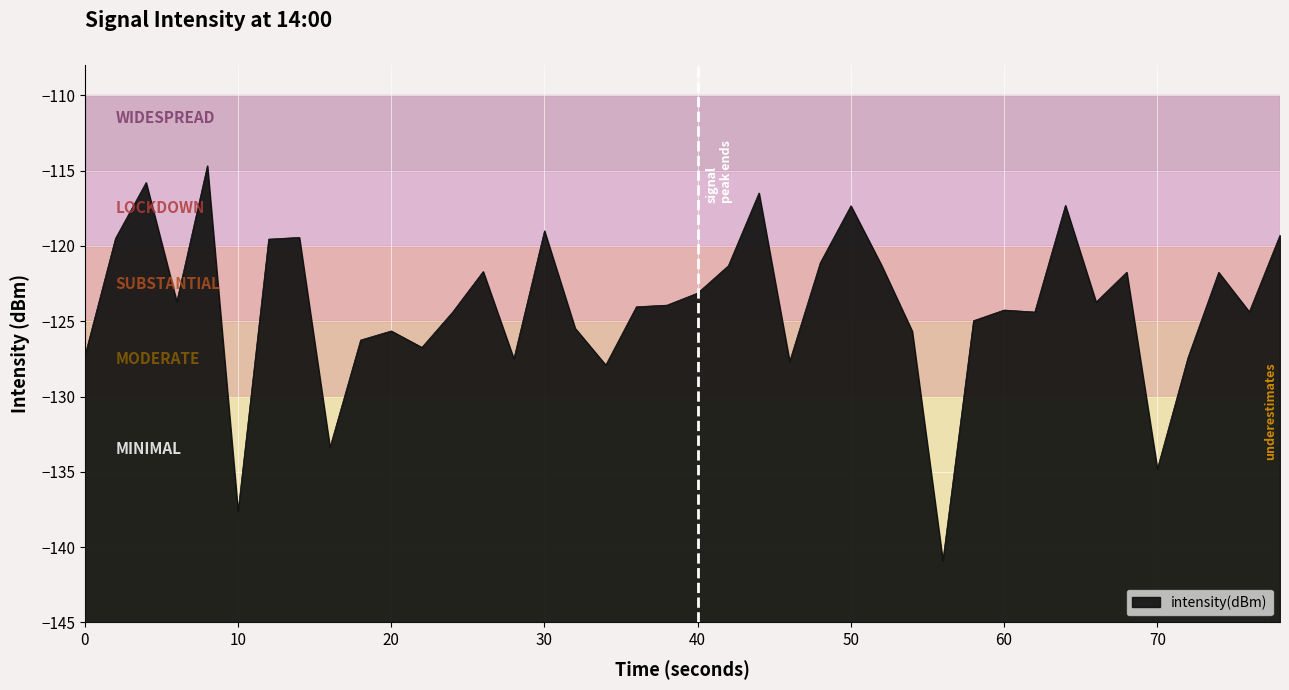

The value at 30 is -86.3. True or false?

False